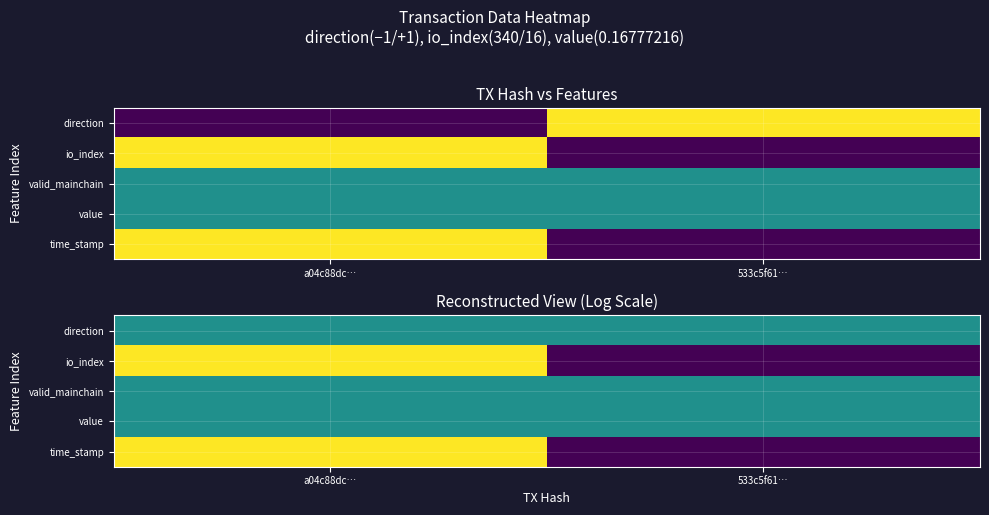

At which label is io_index closest to 0?

533c5f61…